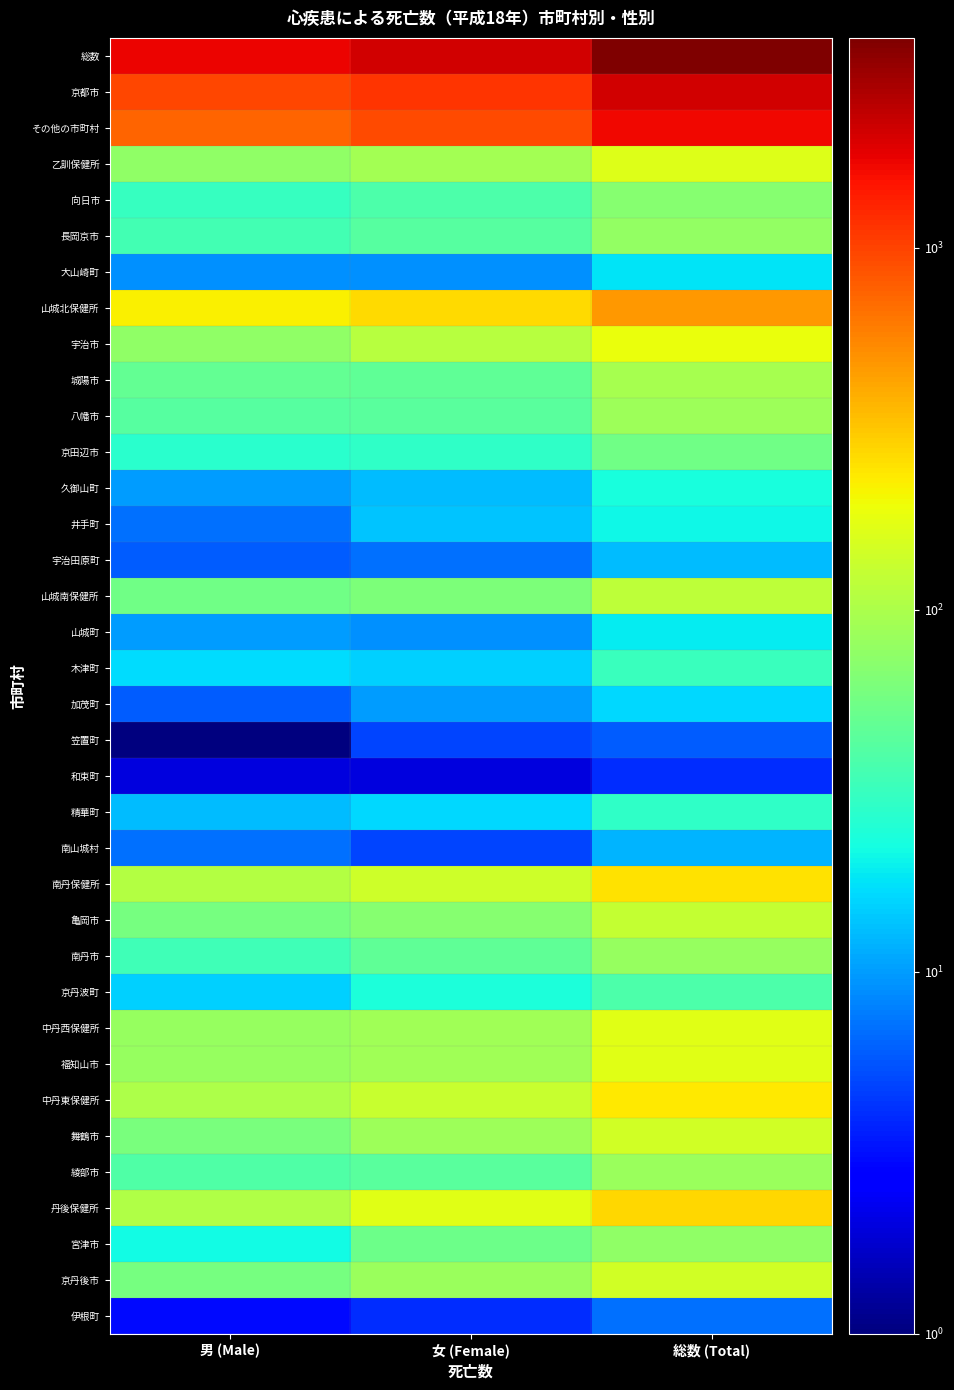

At which category is the sum across all series the highest?

総数 (Total)